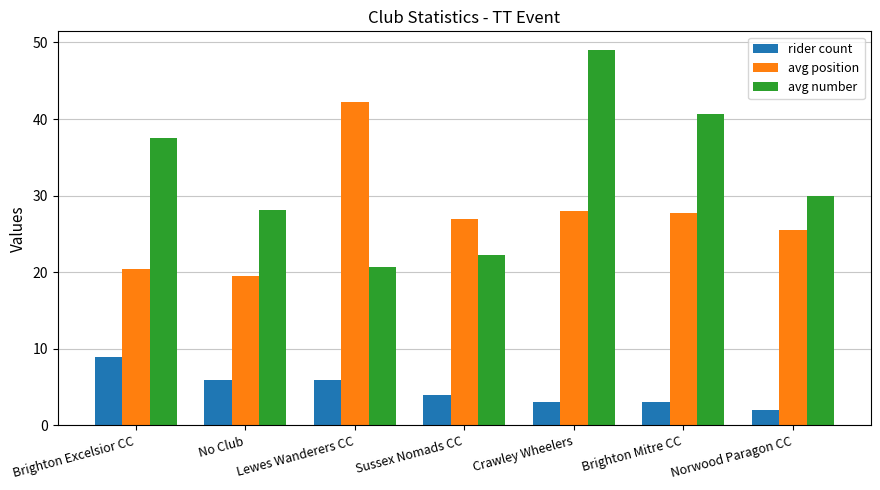

What value does the avg position series have at Norwood Paragon CC?

25.5